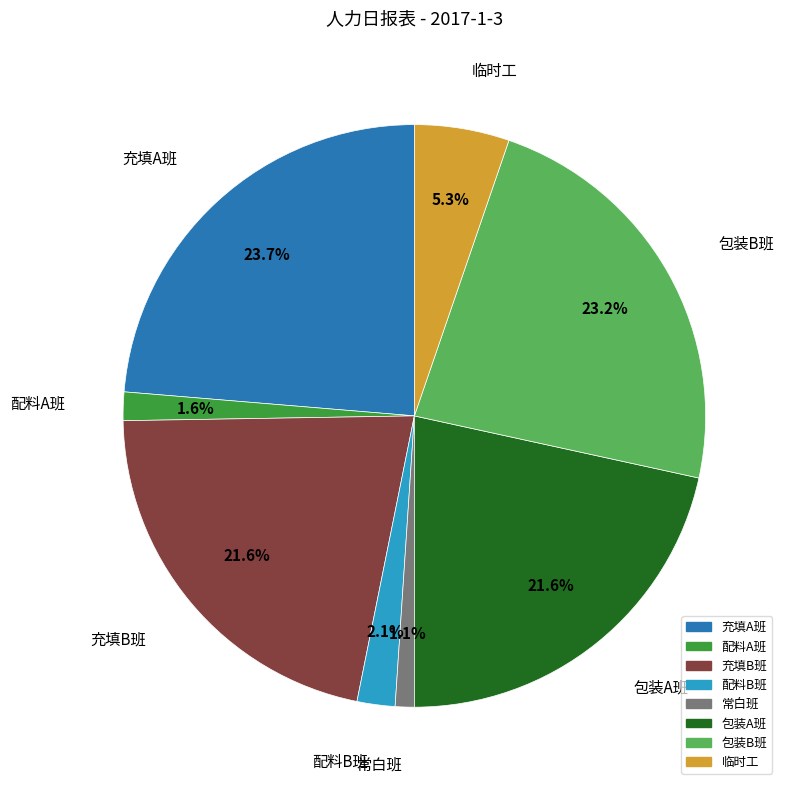

To the nearest percent, what is the difference between the largest and smallest slice percentages?

23%